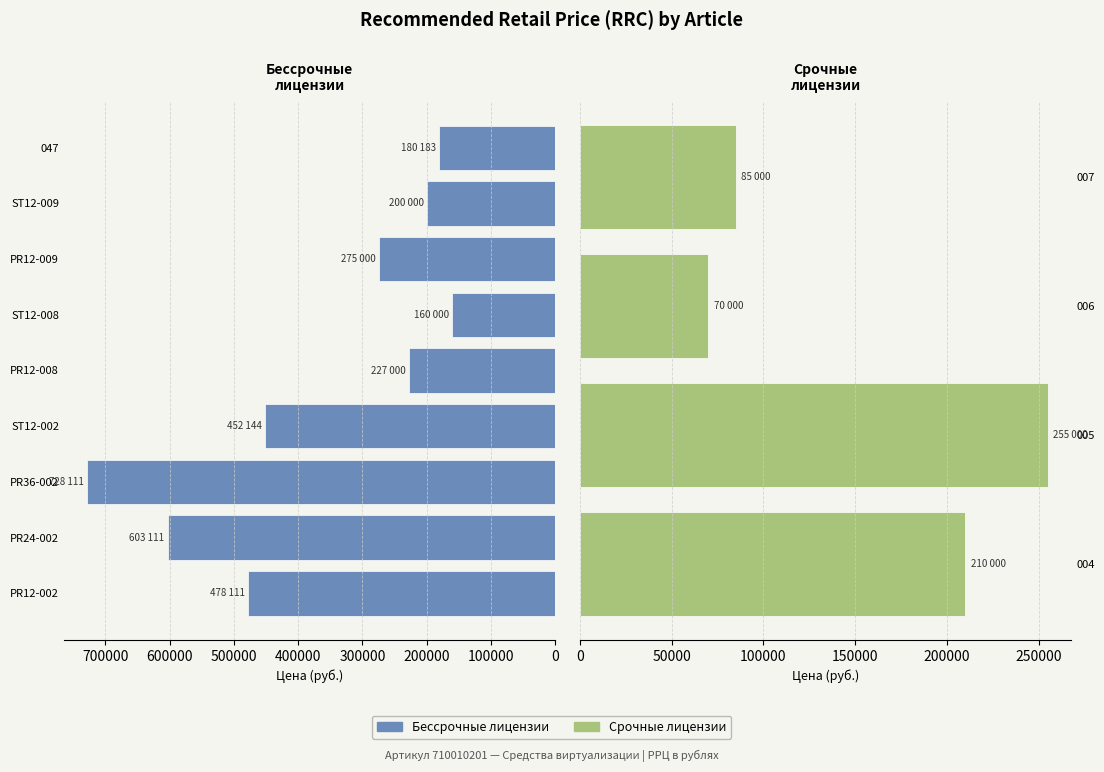

List the labels in order of value, smallest first.

006, 007, ST12-008, 047, ST12-009, 004, PR12-008, 005, PR12-009, ST12-002, PR12-002, PR24-002, PR36-002